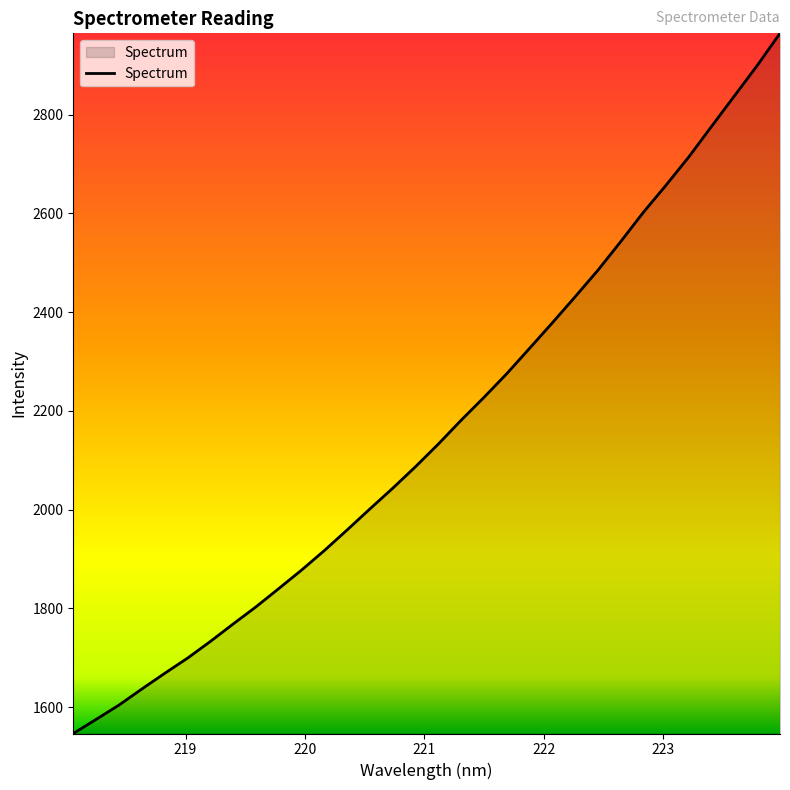

Does the chart display data point markers on the line(s)?

No